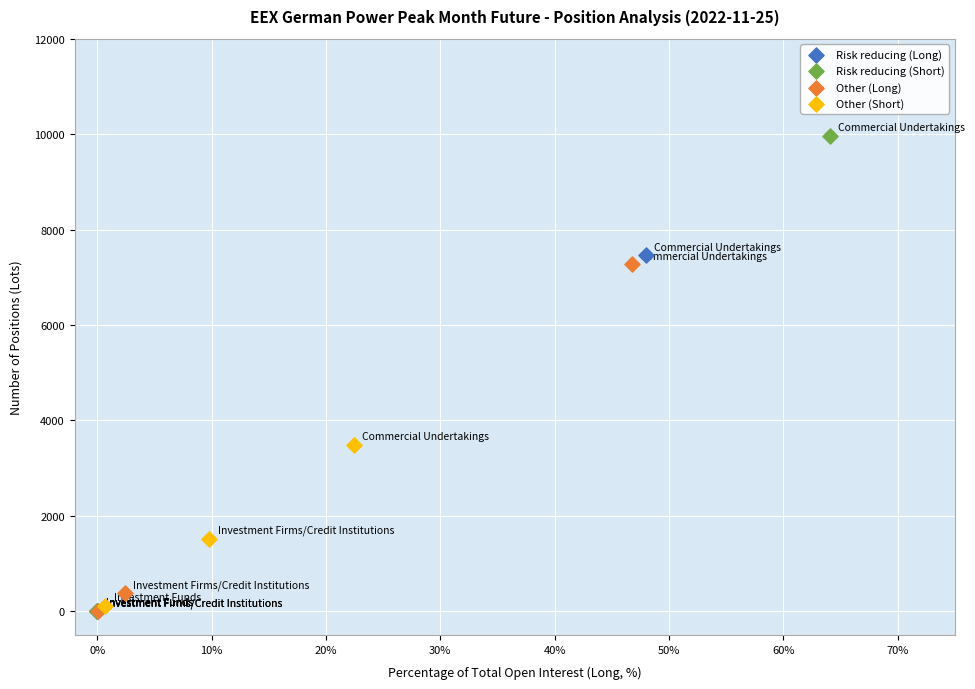

What are all the series names shown in the legend?

Risk reducing (Long), Risk reducing (Short), Other (Long), Other (Short)